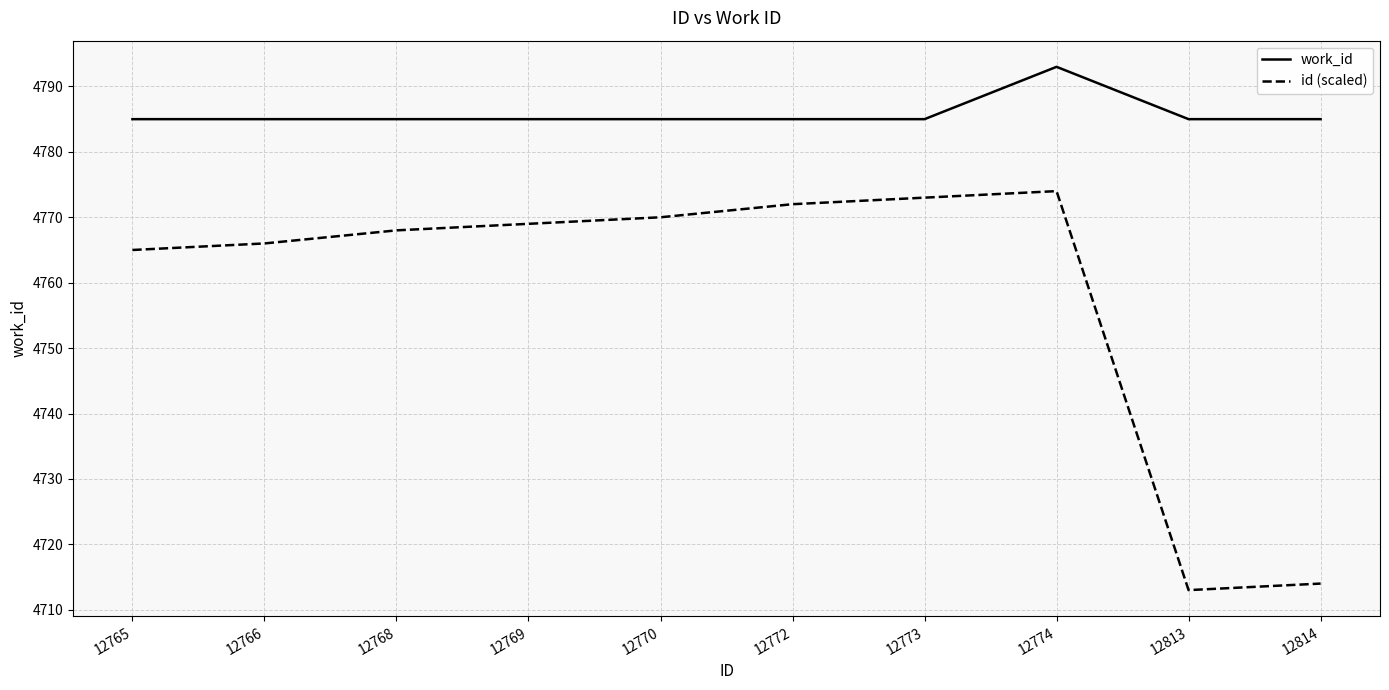

What is the lowest value of the work_id series?

4785